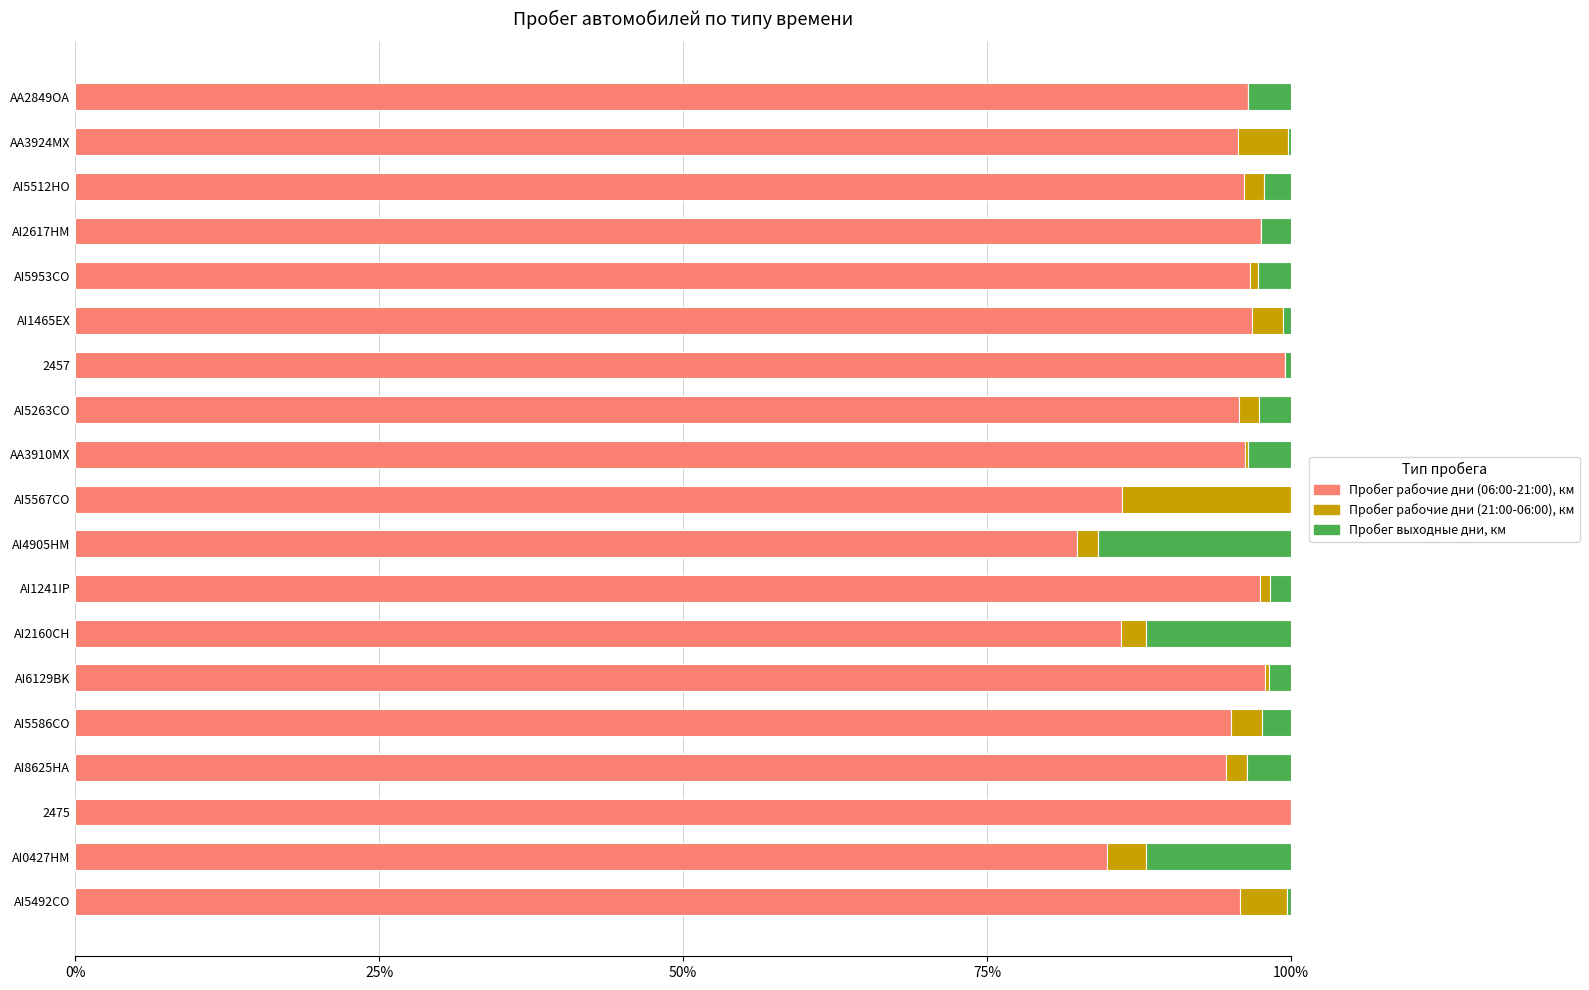

What is the highest value of the Пробег рабочие дни (06:00-21:00), км series?

100.0